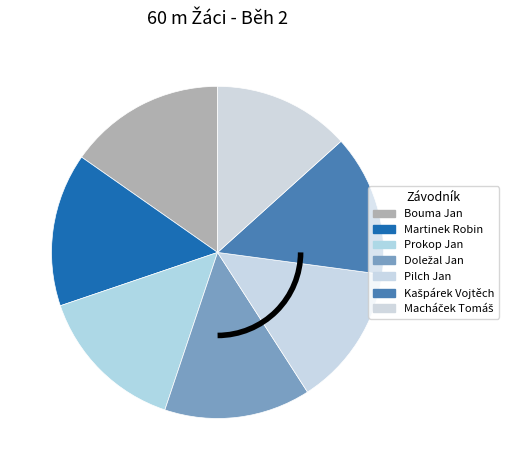

Is the sum of Kašpárek Vojtěch and Doležal Jan greater than half?

No